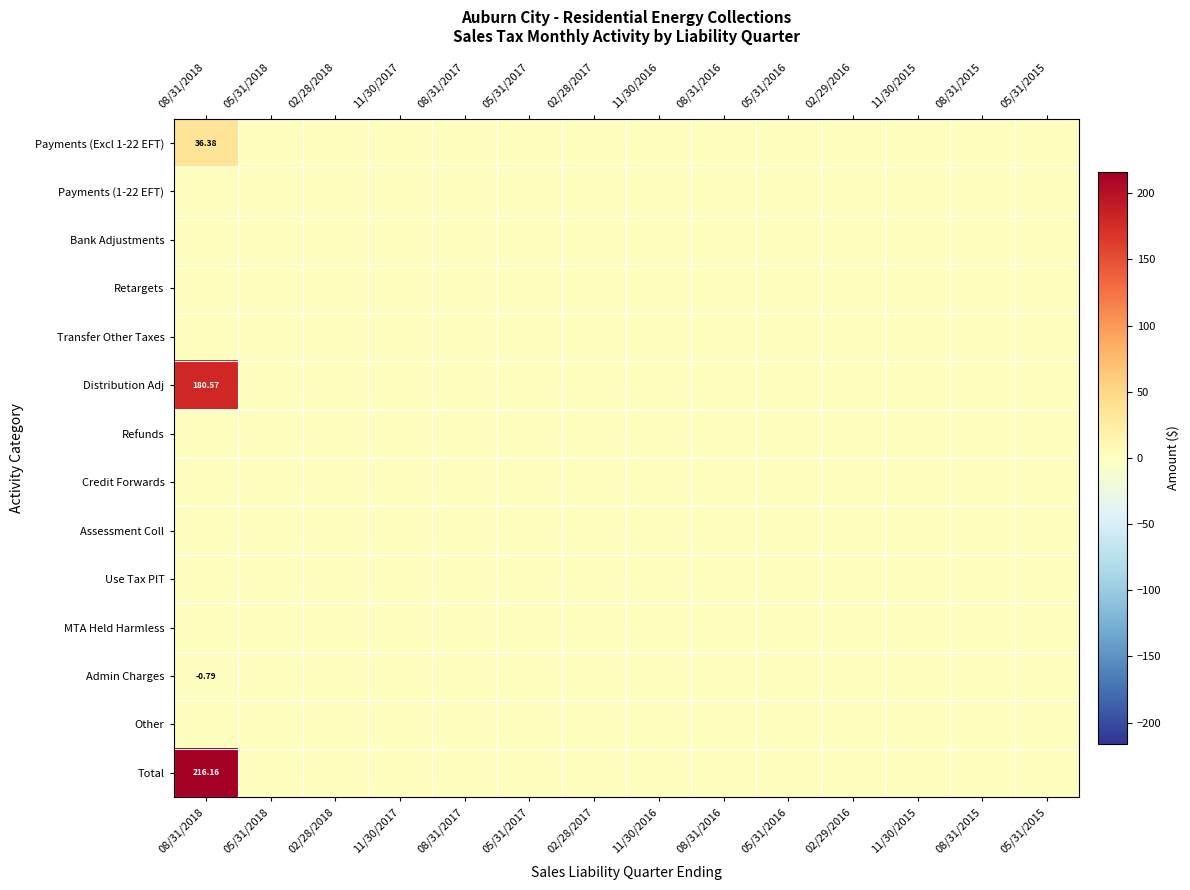

At 05/31/2016, list the series in order from largest to smallest.

Payments (Excl 1-22 EFT), Payments (1-22 EFT), Bank Adjustments, Retargets, Transfer Other Taxes, Distribution Adj, Refunds, Credit Forwards, Assessment Coll, Use Tax PIT, MTA Held Harmless, Admin Charges, Other, Total